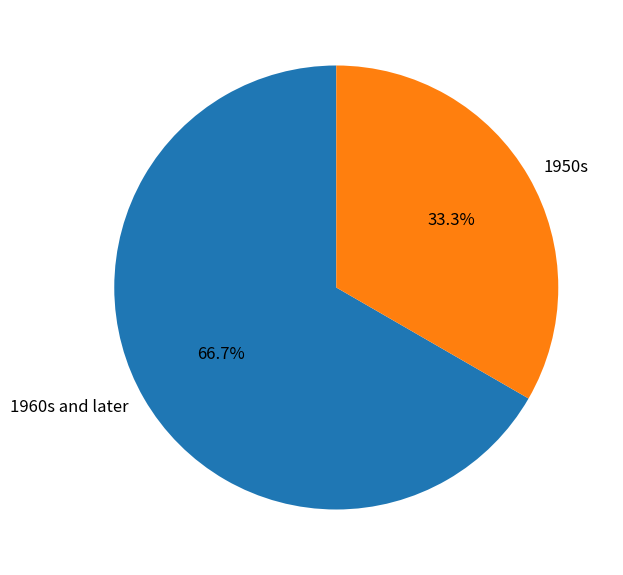

What is the smallest slice in the pie chart?

1950s